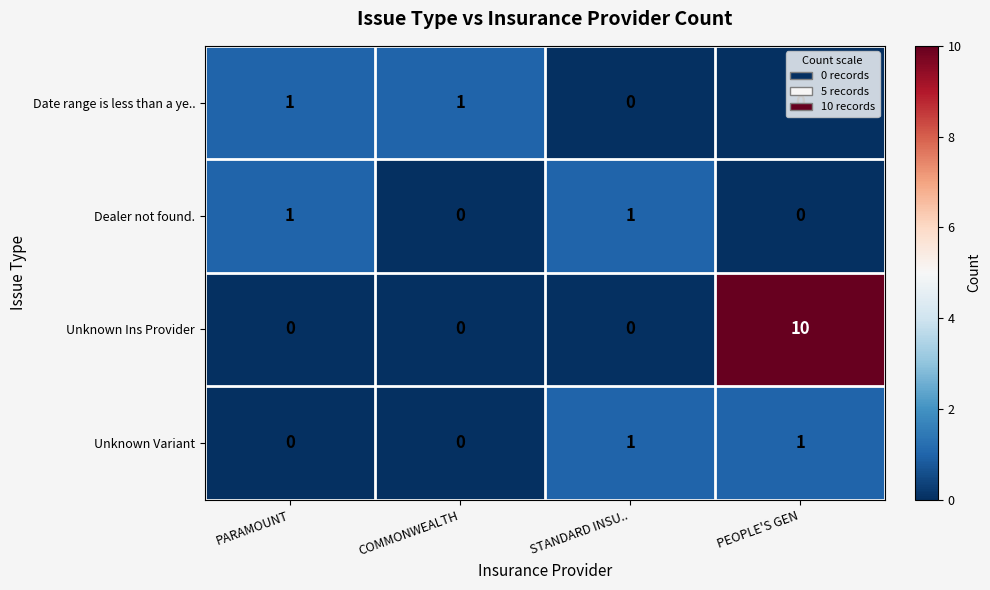

The value of Unknown Variant at COMMONWEALTH is 0. True or false?

True